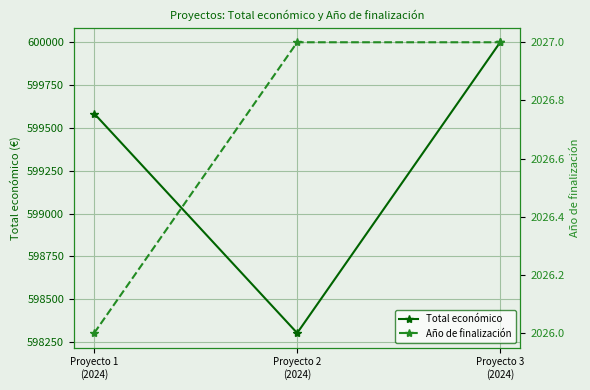

Which has a higher value, Proyecto 3
(2024) or Proyecto 2
(2024)?

Proyecto 3
(2024)